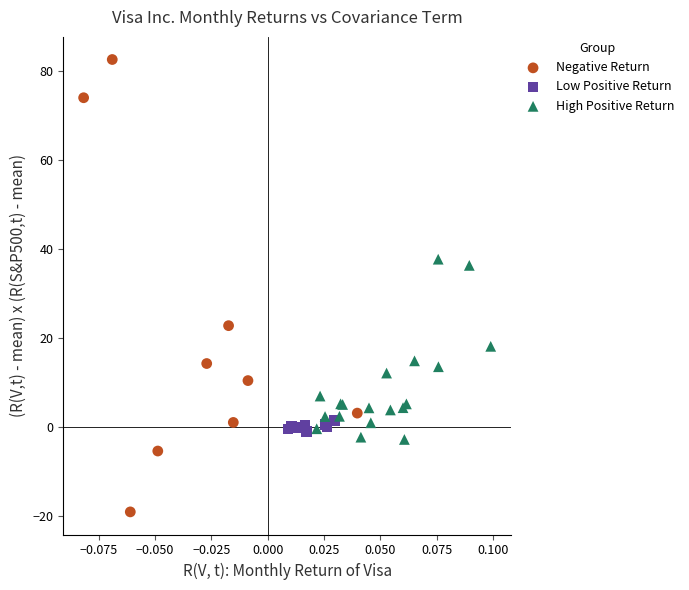

Which series contains the lowest Y value?

Negative Return